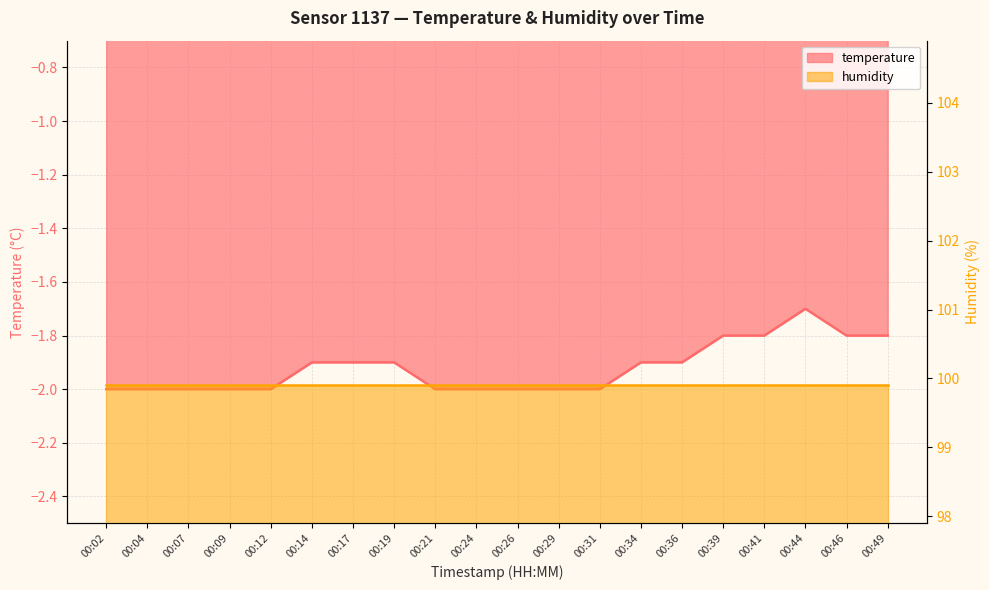

Reading right to left, list all the values displayed in this chart.

00:49=-1.8	00:46=-1.8	00:44=-1.7	00:41=-1.8	00:39=-1.8	00:36=-1.9	00:34=-1.9	00:31=-2.0	00:29=-2.0	00:26=-2.0	00:24=-2.0	00:21=-2.0	00:19=-1.9	00:17=-1.9	00:14=-1.9	00:12=-2.0	00:09=-2.0	00:07=-2.0	00:04=-2.0	00:02=-2.0